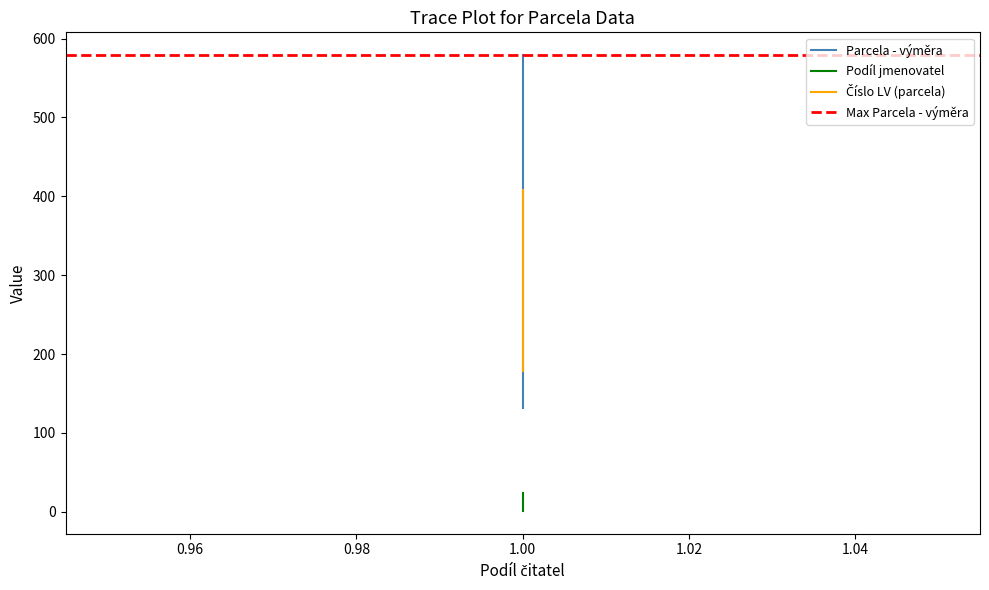

Does the chart have visible grid lines?

No